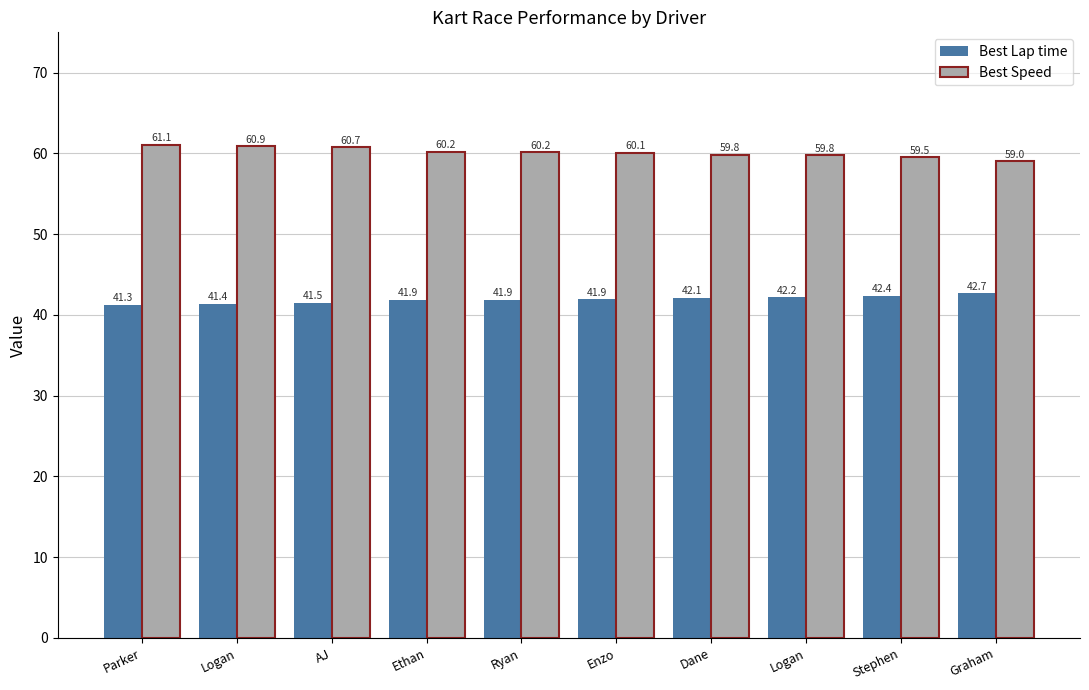

Reading right to left, extract all data points from this chart.

Best Lap time: Graham=42.7	Stephen=42.4	Logan=42.2	Dane=42.1	Enzo=41.9	Ryan=41.9	Ethan=41.9	AJ=41.5	Logan=41.4	Parker=41.3
Best Speed: Graham=59.0	Stephen=59.5	Logan=59.8	Dane=59.8	Enzo=60.1	Ryan=60.2	Ethan=60.2	AJ=60.7	Logan=60.9	Parker=61.1